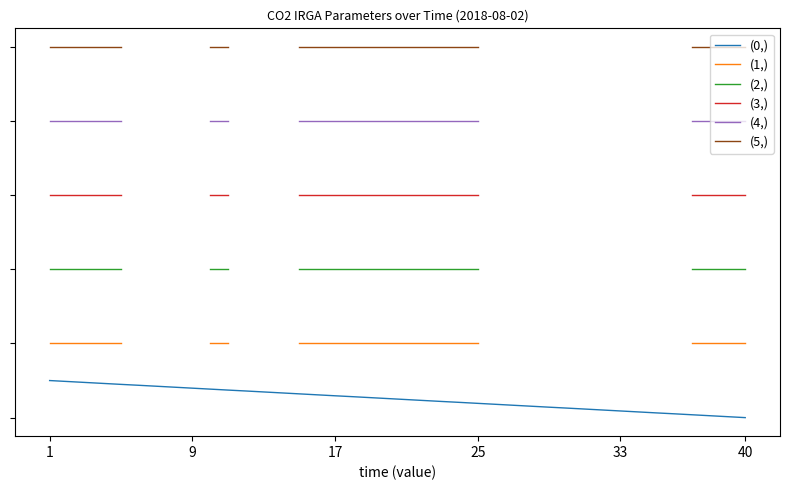

What is the sum of the (0,) values at 35 and 30?

1.7